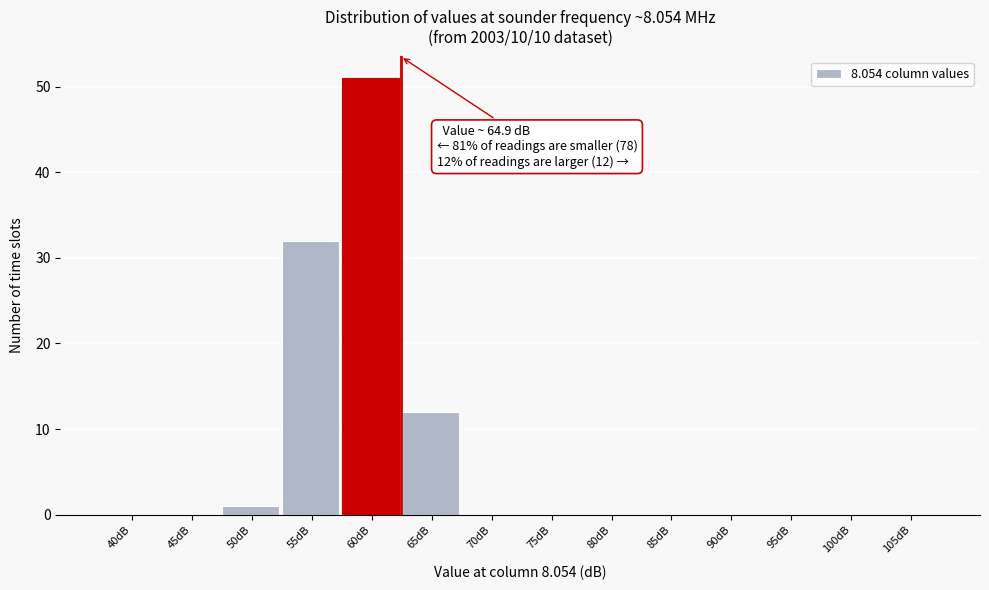

Reading right to left, extract all data points from this chart.

105dB=0	100dB=0	95dB=0	90dB=0	85dB=0	80dB=0	75dB=0	70dB=0	65dB=12	60dB=51	55dB=32	50dB=1	45dB=0	40dB=0